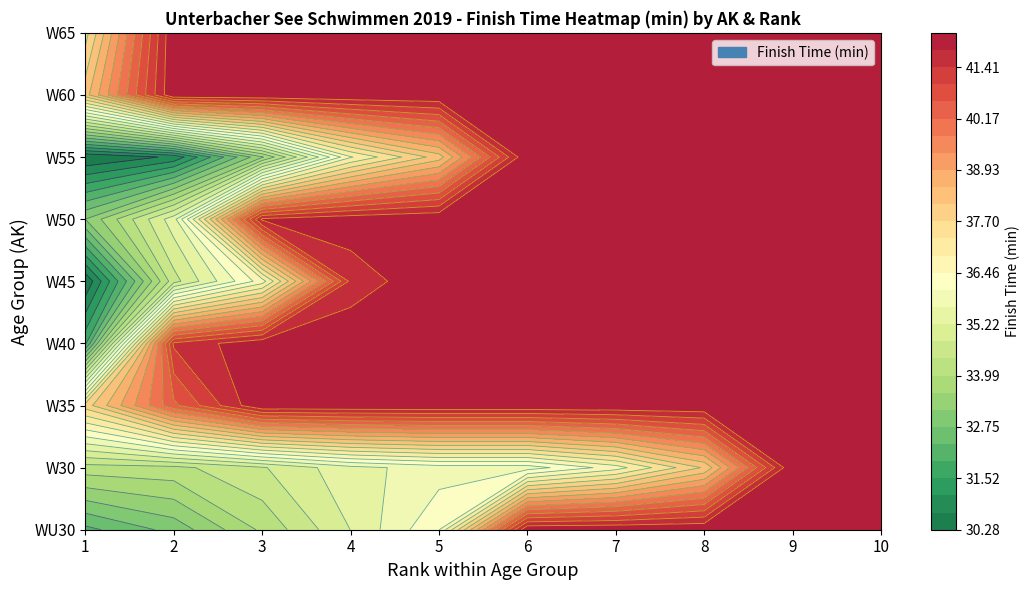

What is the maximum value for WU30?

52